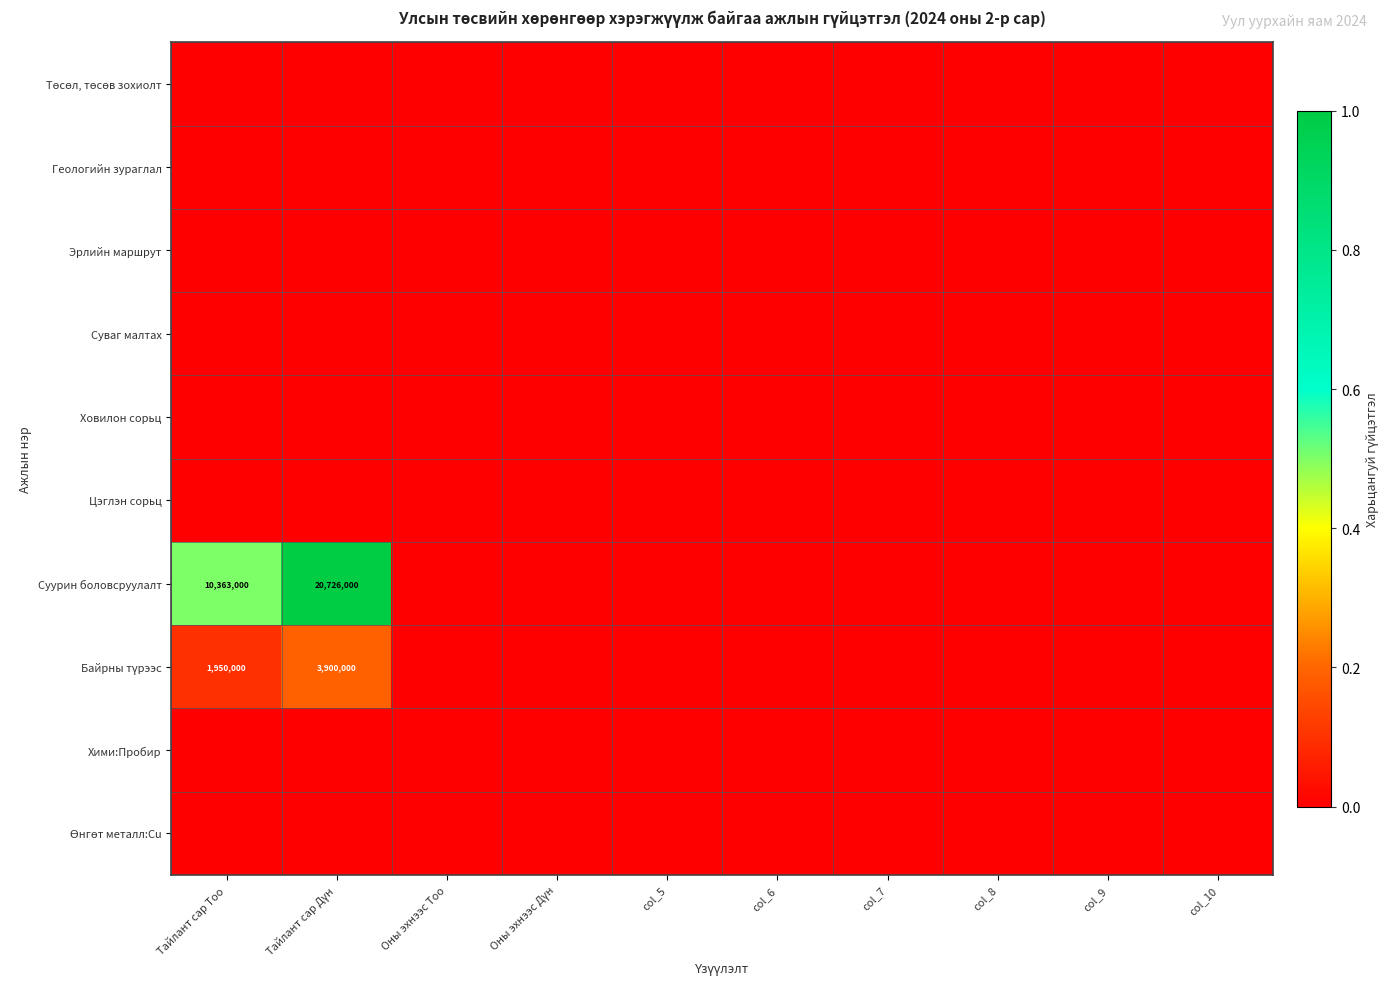

True or false: Байрны түрээс has a value of 0.1 at col_8.

False